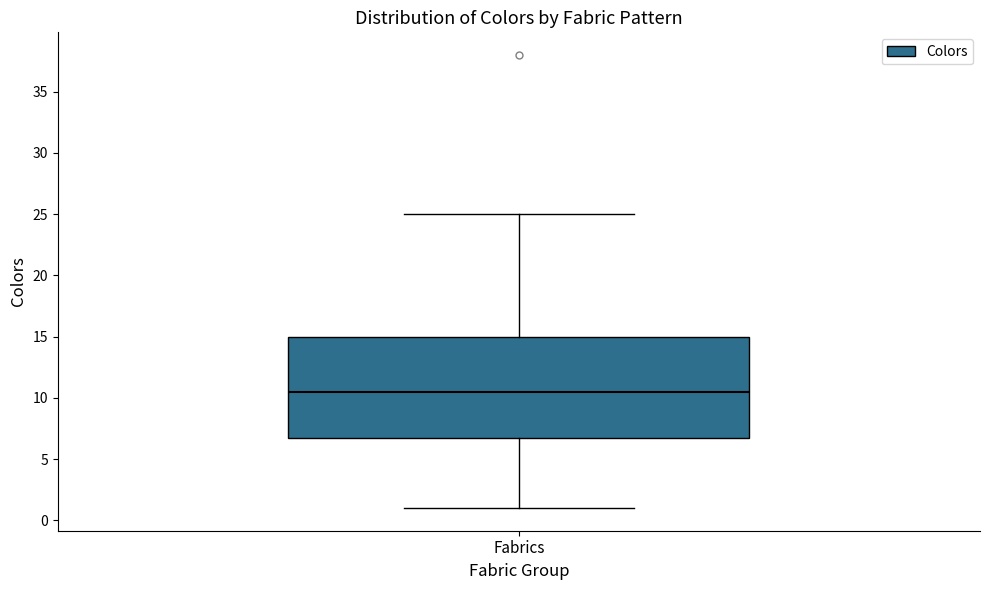

Read this box plot against the y-axis: the position of the median line, the range covered by the box, and the ends of both whiskers. The values are not printed on the chart, so give them approximately, as read against the axis.

median 10.5, box 7.0 to 15.0, whiskers 1.0 to 25.0